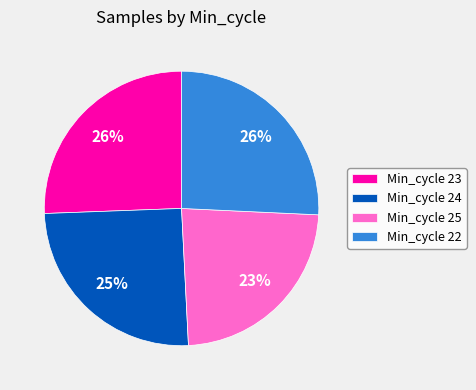

Which category has the smallest portion of the pie?

Min_cycle 25